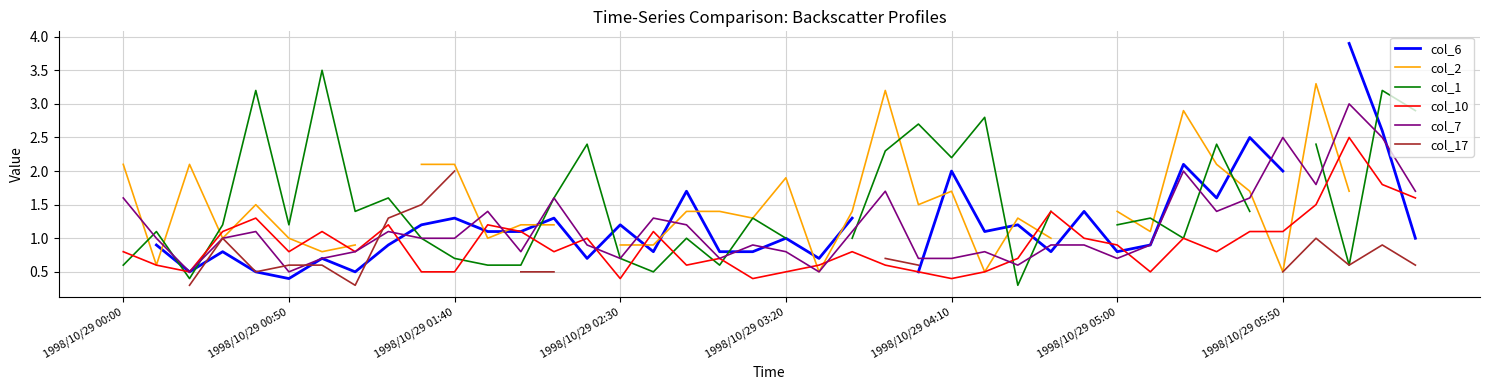

What is the value of the col_10 point at the 27th from the left?

0.5